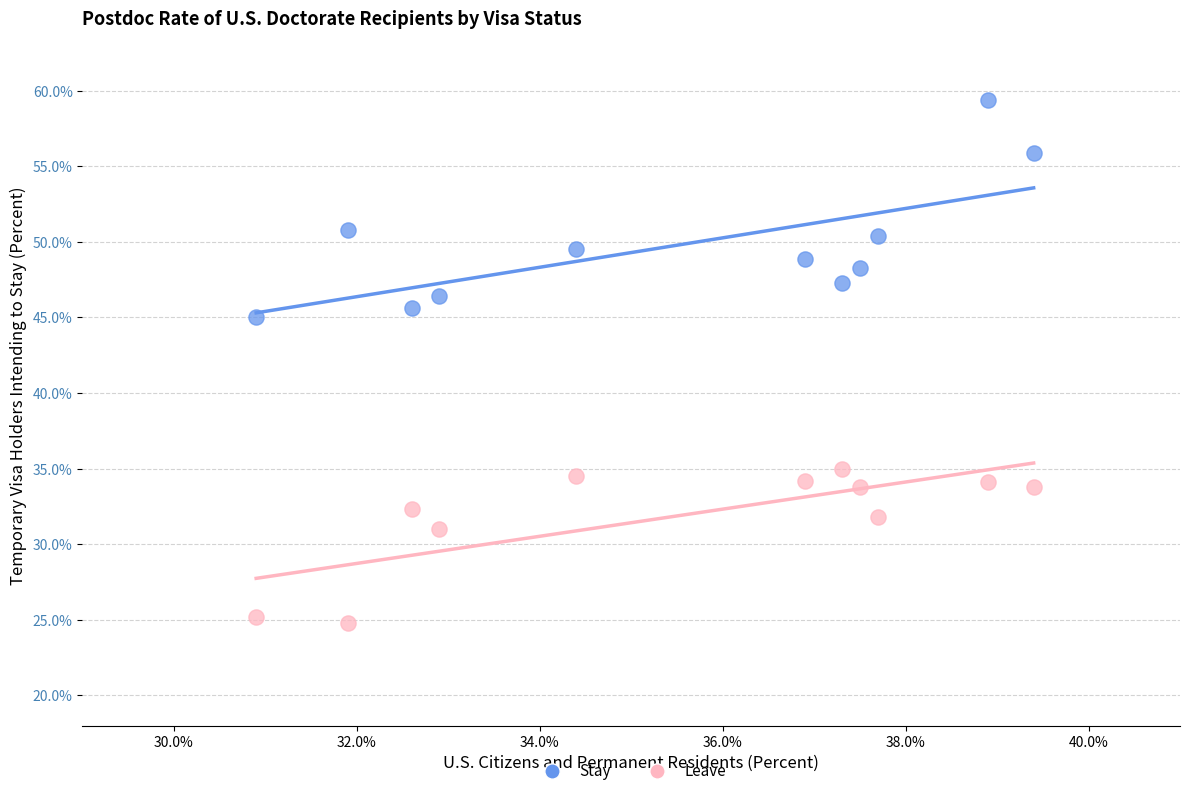

Across all data points, what is the range of X values (max minus min)?

8.5